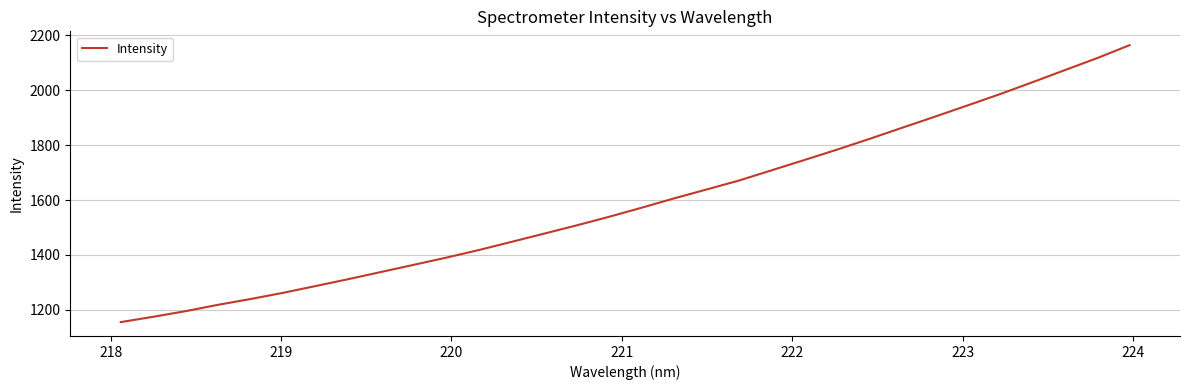

What is the difference between the maximum and second lowest values?

990.0